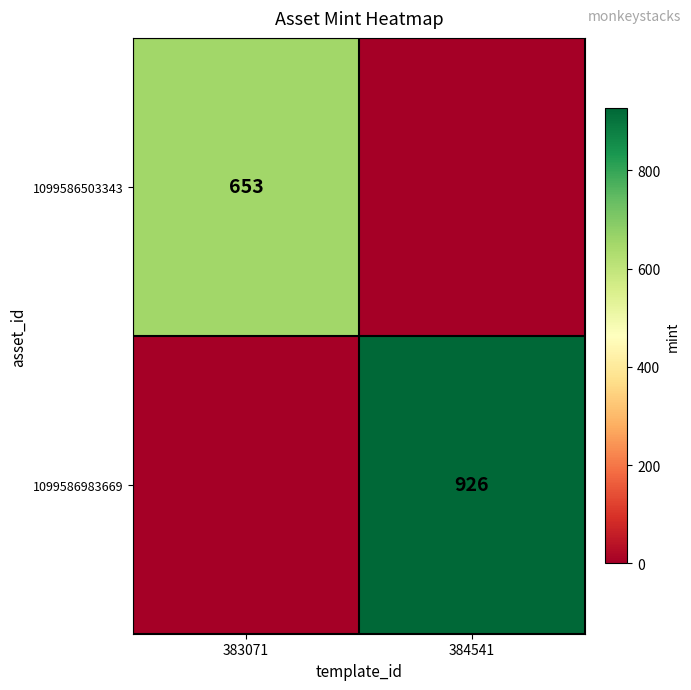

The value of 1099586983669 at 384541 is 926. True or false?

True